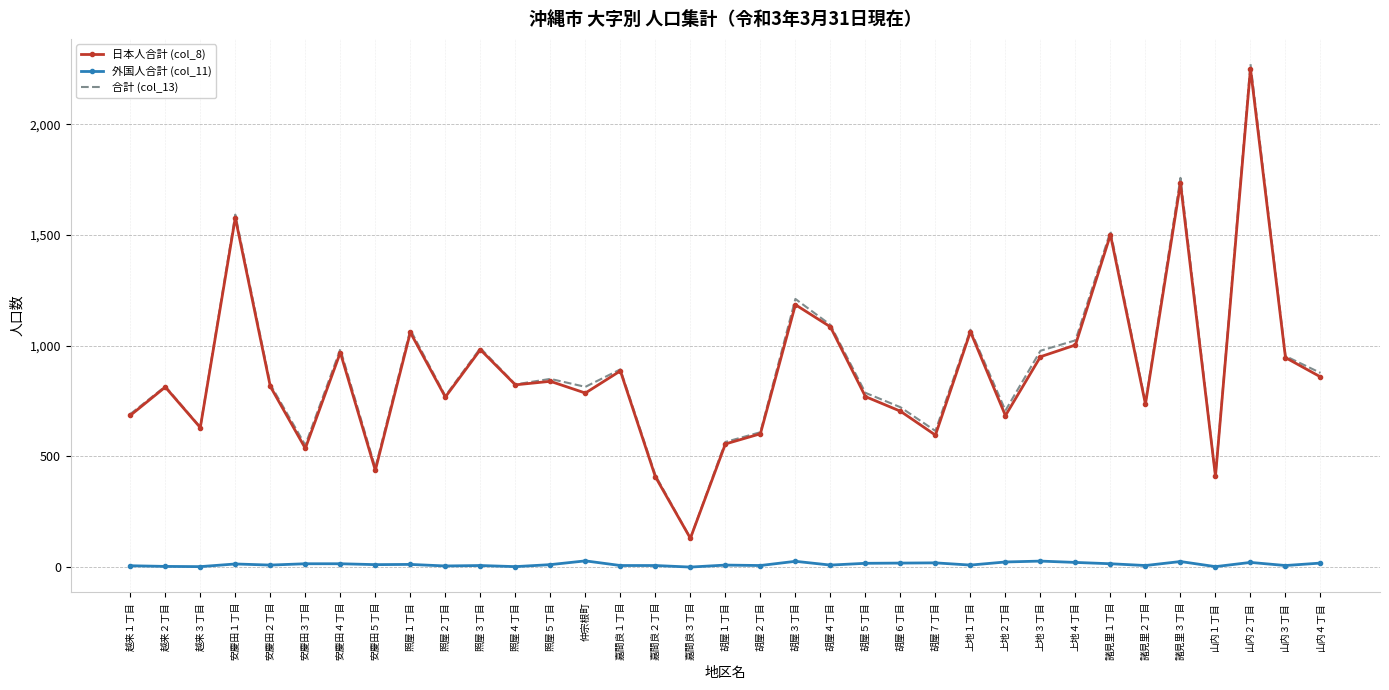

What is the highest value of the 合計 (col_13) series?

2272